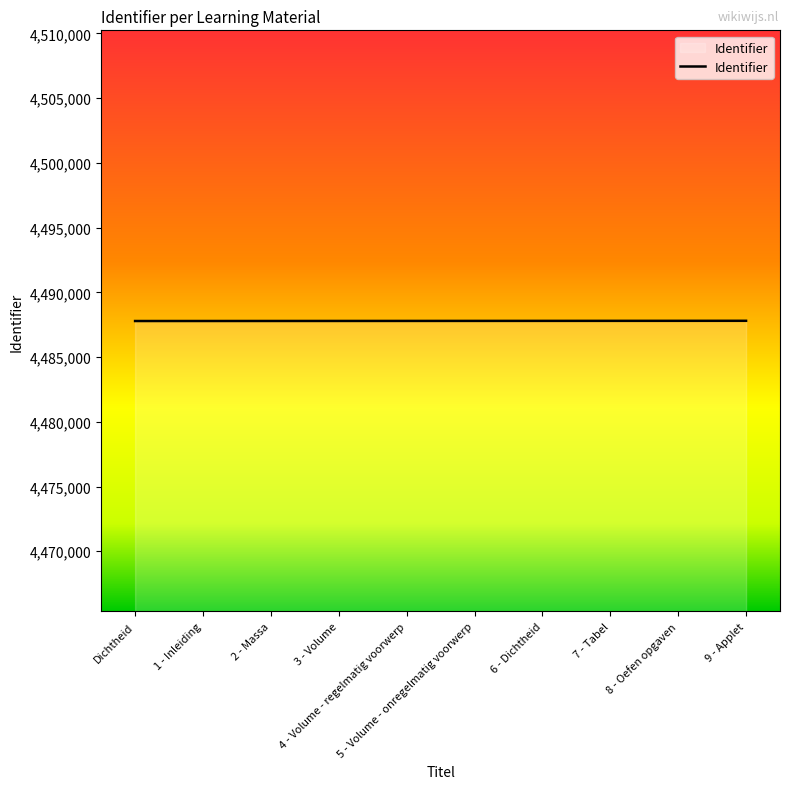

What is the maximum value shown in the chart?

4487801